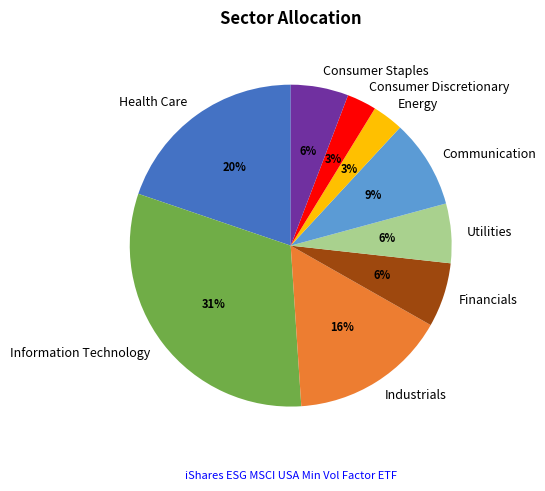

Is there any slice that represents more than half of the pie?

No